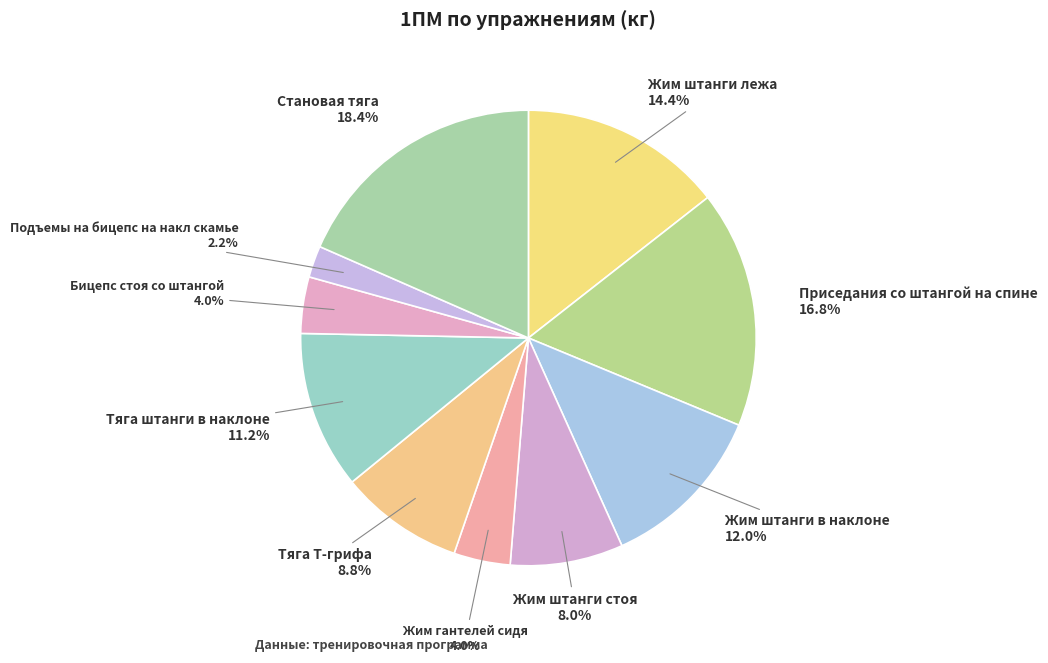

Count the number of slices in the pie.

10